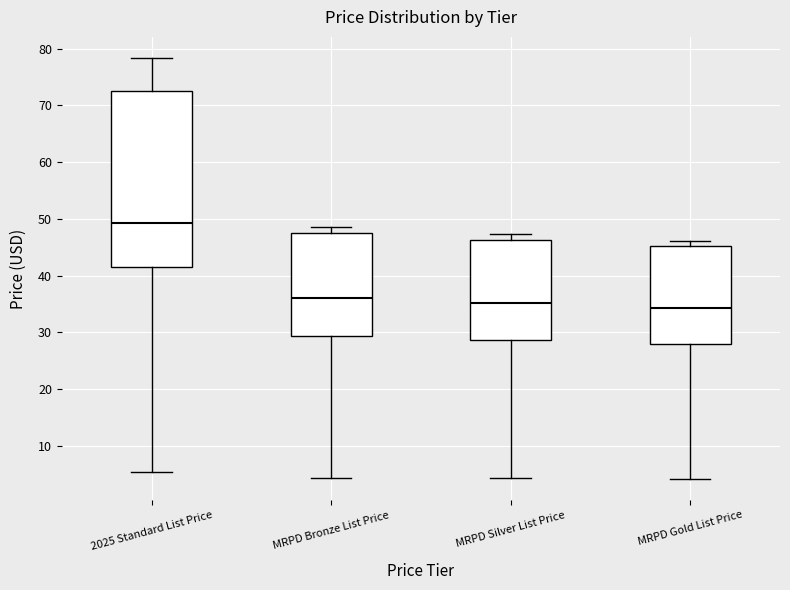

Reading left to right, transcribe this box plot: for each box, give where its median line is, the range the box spans, and where its two whiskers end, as read against the y-axis. The values are not printed on the chart, so give them approximately, as read against the axis.

2025 Standard List Price: median 49, box 42 to 73, whiskers 5 to 78
MRPD Bronze List Price: median 36, box 29 to 47, whiskers 4 to 49
MRPD Silver List Price: median 35, box 29 to 46, whiskers 4 to 47
MRPD Gold List Price: median 34, box 28 to 45, whiskers 4 to 46